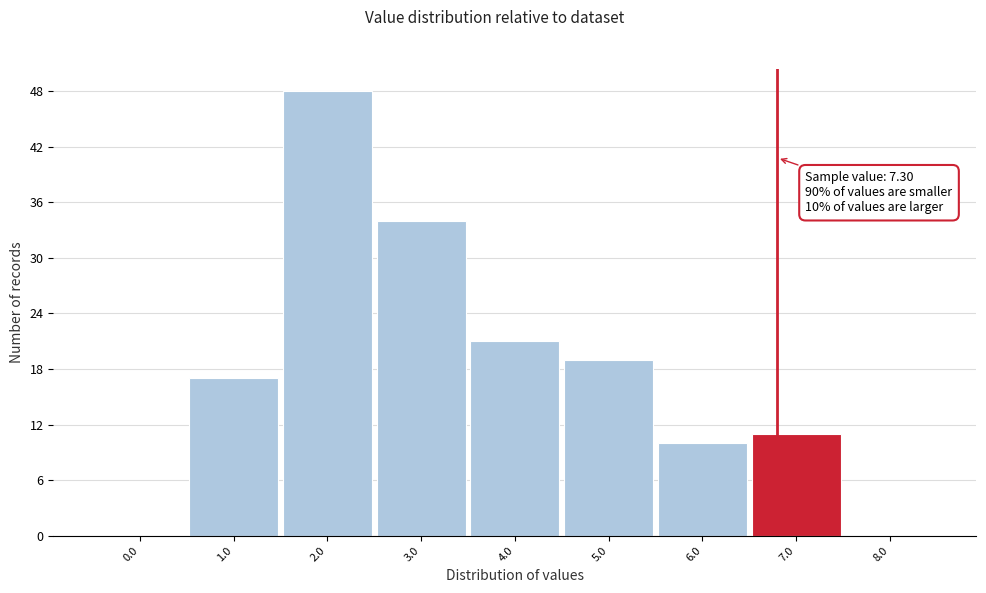

Reading right to left, what are all the values shown in this chart?

8.0=0	7.0=11	6.0=10	5.0=19	4.0=21	3.0=34	2.0=48	1.0=17	0.0=0